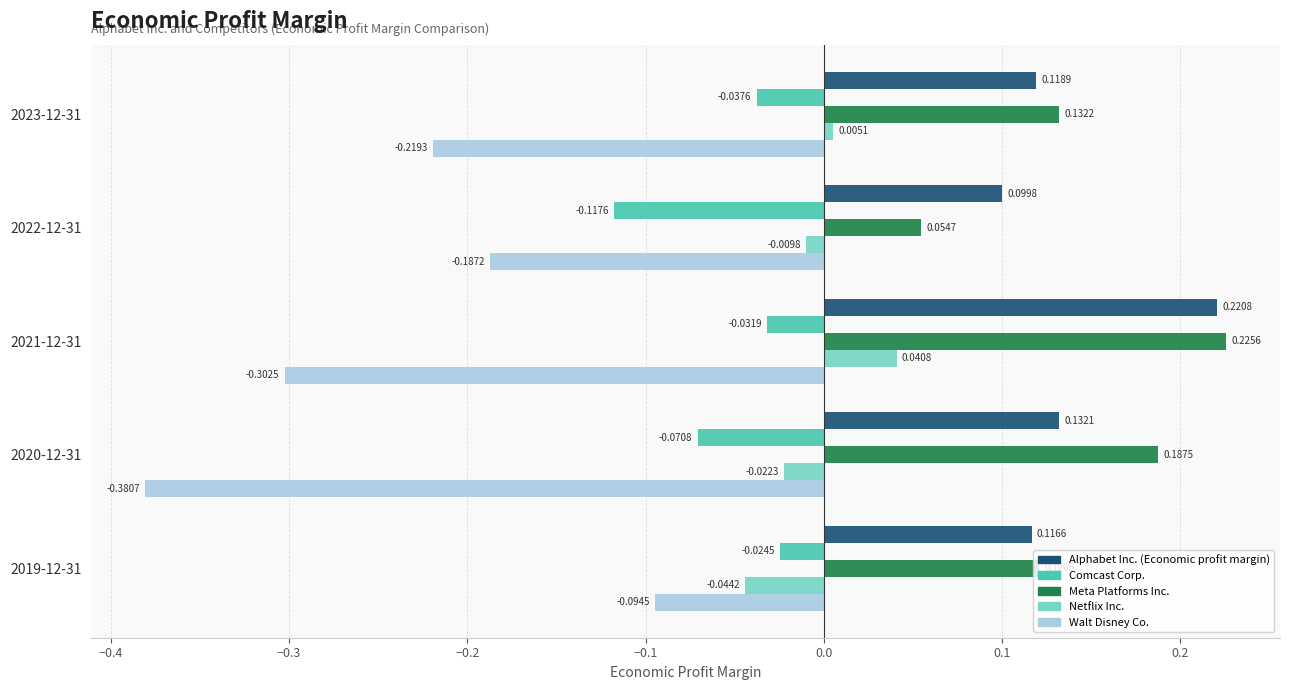

At which category is the sum across all series the highest?

2021-12-31